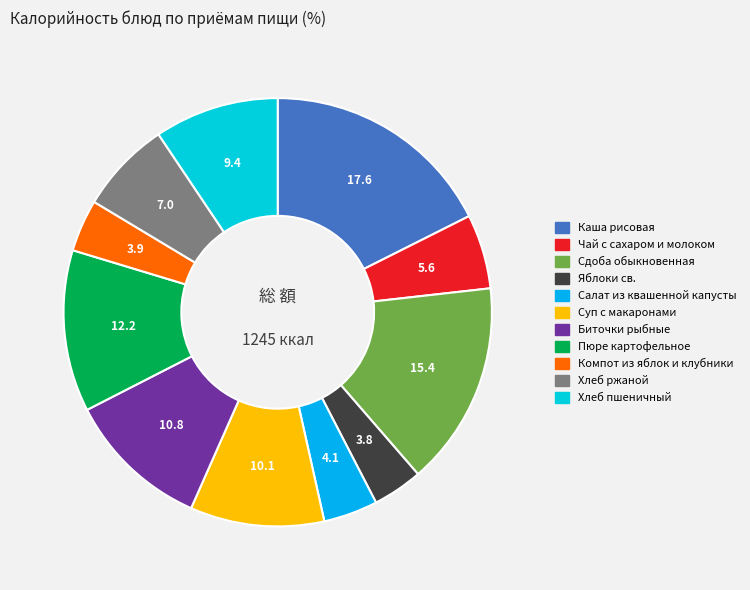

How many segments does this pie chart have?

11